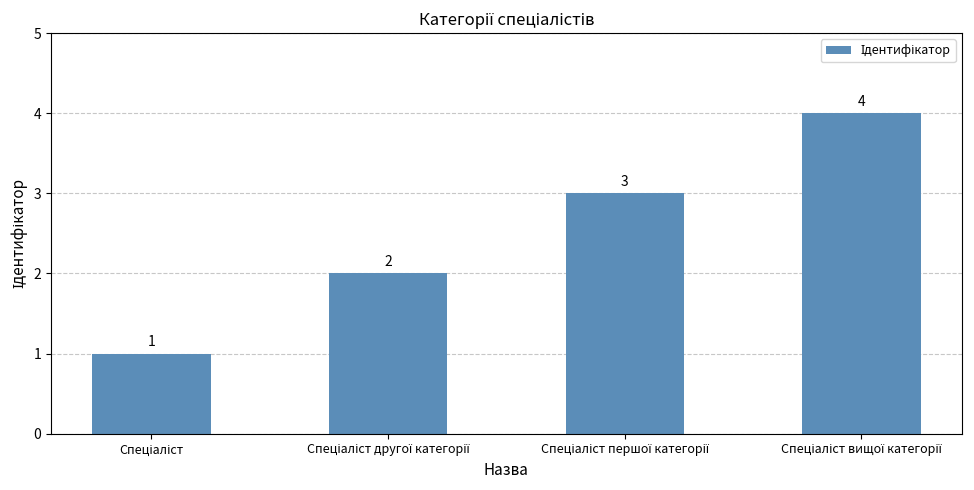

What is the difference between the maximum and minimum values?

3